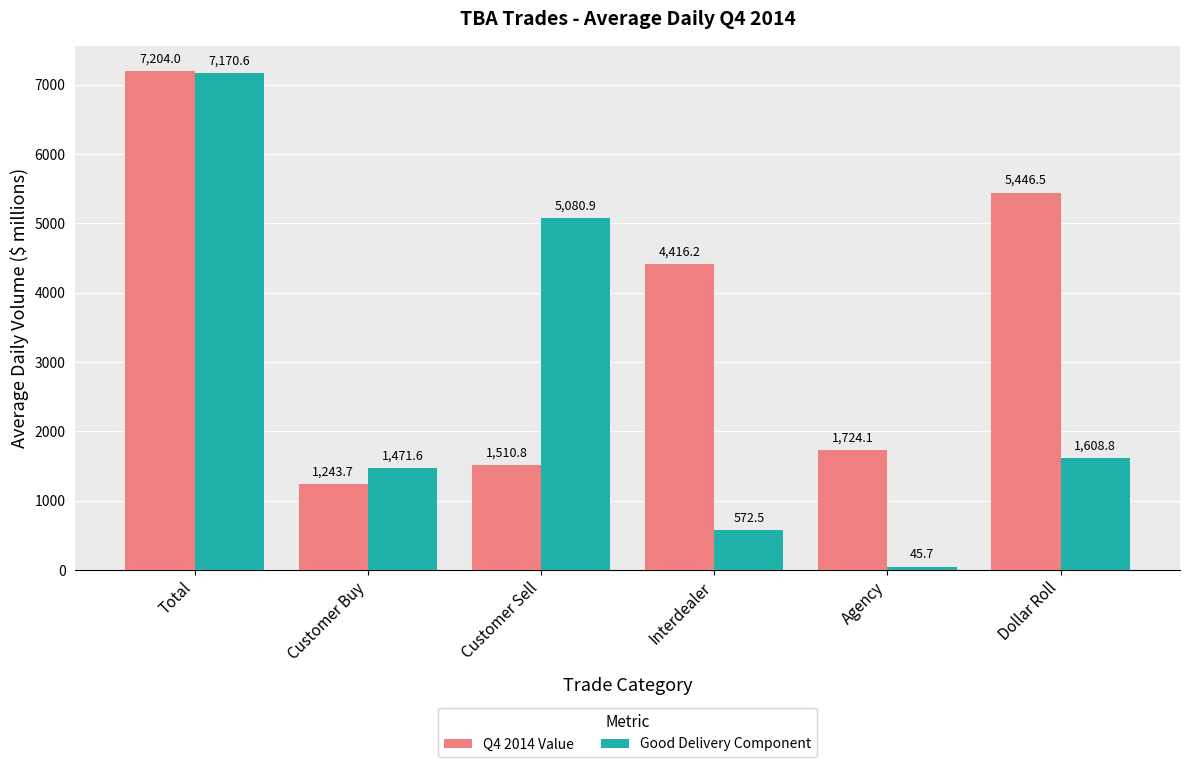

Between Total and Agency, which series saw the biggest shift?

Good Delivery Component